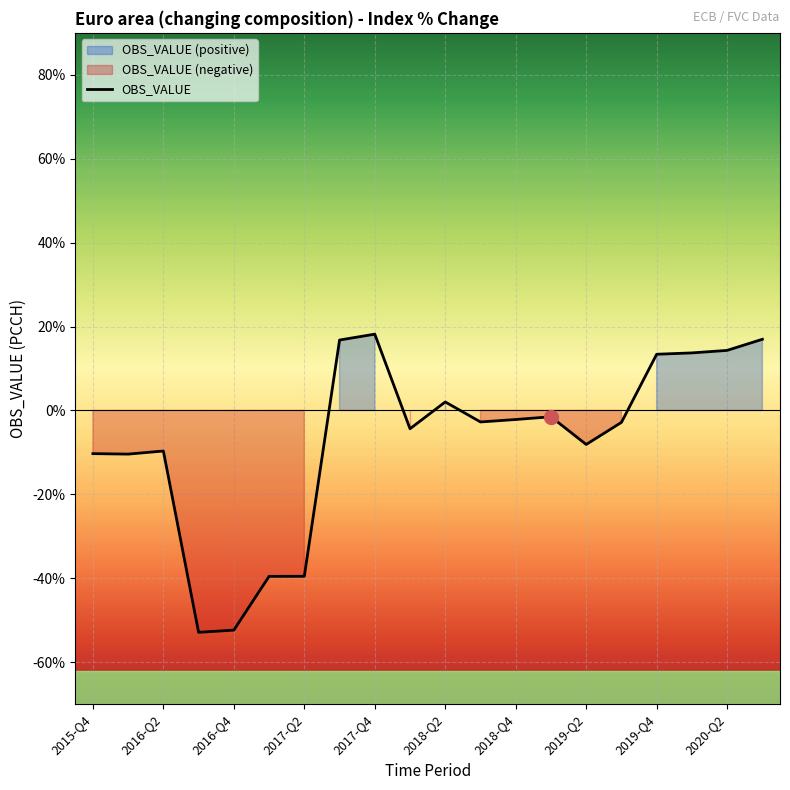

How many lines are shown in the chart?

1